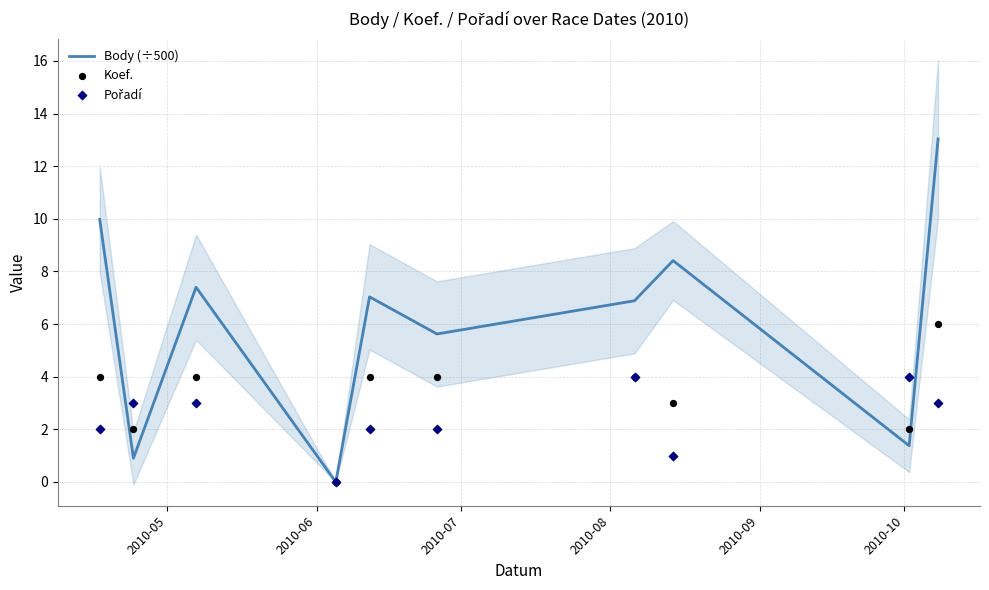

Which series contains the lowest Y value?

Body (÷500)